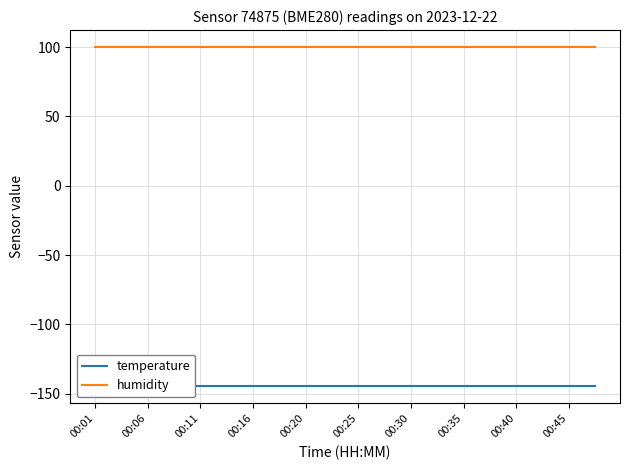

Reading right to left, what are all the values shown in this chart?

temperature: -144.8	-144.8	-144.8	-144.8	-144.8	-144.8	-144.8	-144.8	-144.8	-144.8	-144.8	-144.8	-144.8	-144.8	-144.8	-144.8	-144.8	-144.8	-144.8	-144.8
humidity: 100.0	100.0	100.0	100.0	100.0	100.0	100.0	100.0	100.0	100.0	100.0	100.0	100.0	100.0	100.0	100.0	100.0	100.0	100.0	100.0